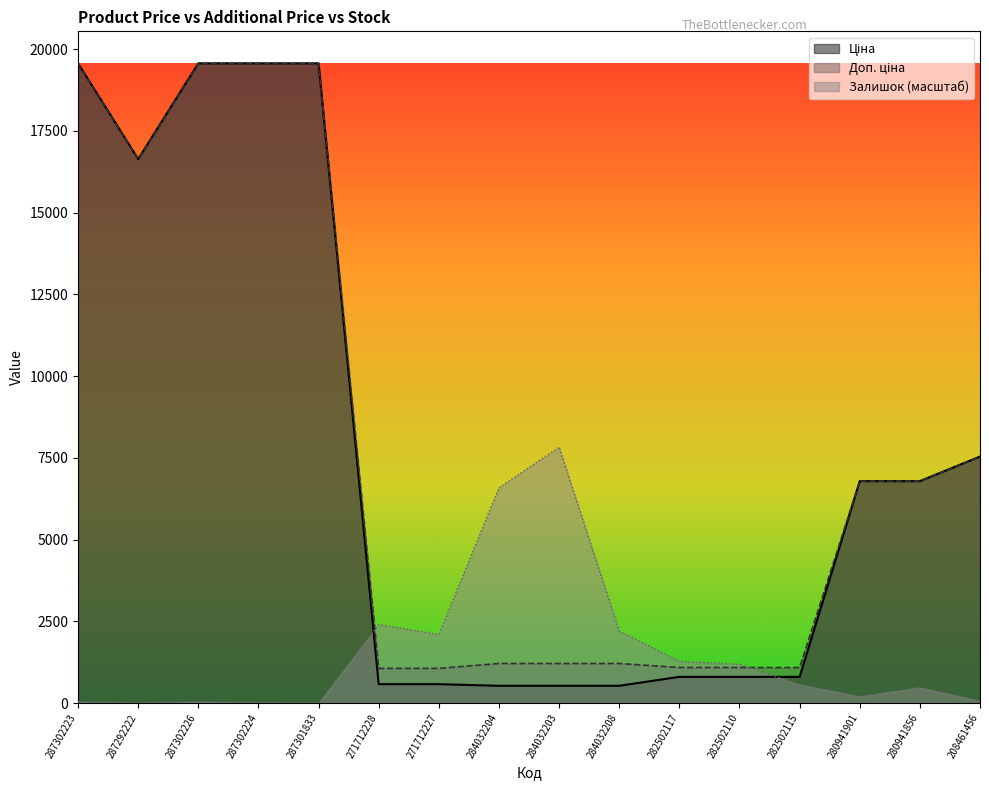

True or false: Доп. ціна has a value of 1689.9 at 282502110.

False